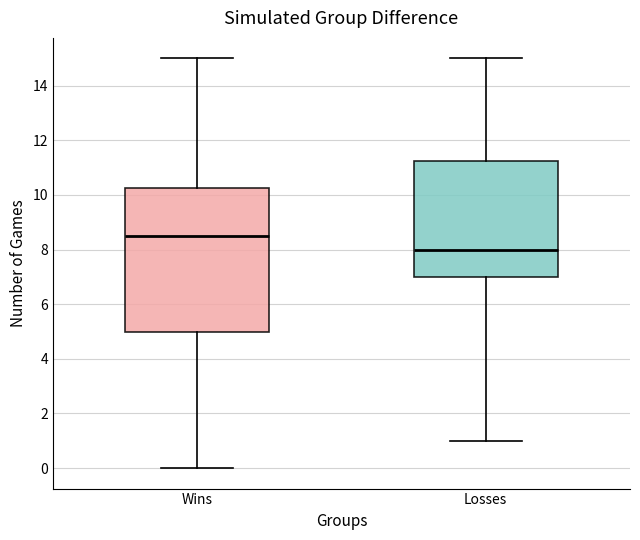

Reading left to right, read every box against the y-axis: the position of its median line, the range the box covers, and the ends of its whiskers. The values are not printed on the chart, so give them approximately, as read against the axis.

Wins: median 8.6, box 5.0 to 10.2, whiskers 0.0 to 15.0
Losses: median 8.0, box 7.0 to 11.2, whiskers 1.0 to 15.0